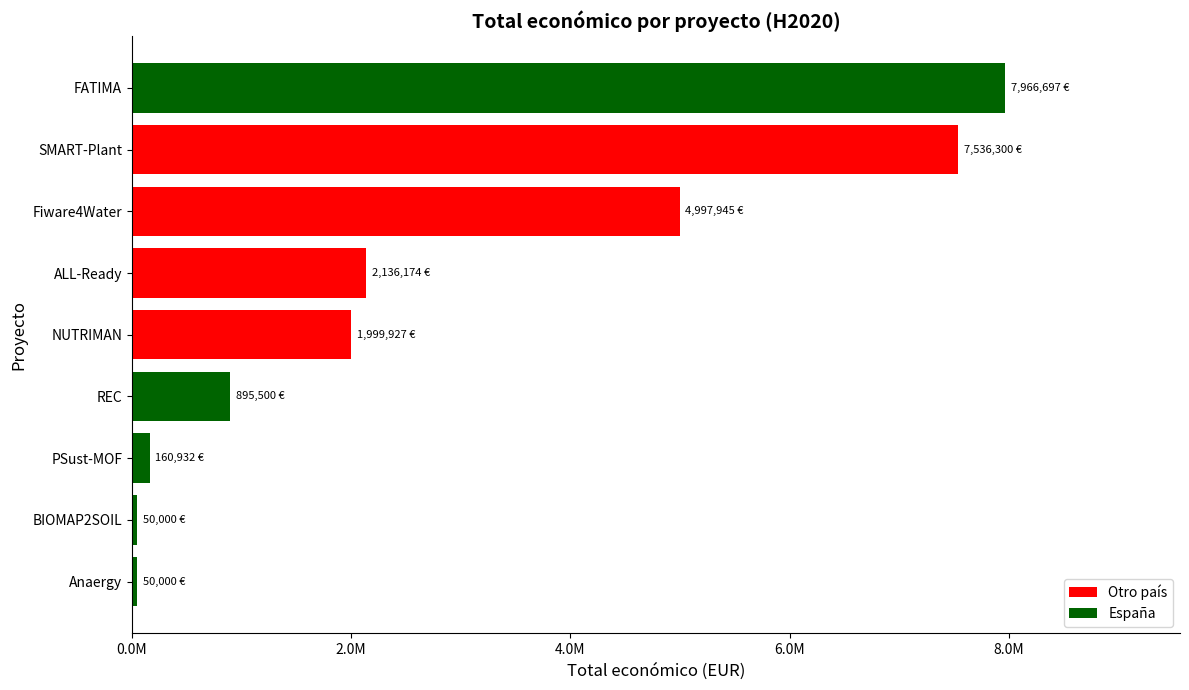

What is the smallest value displayed?

50000